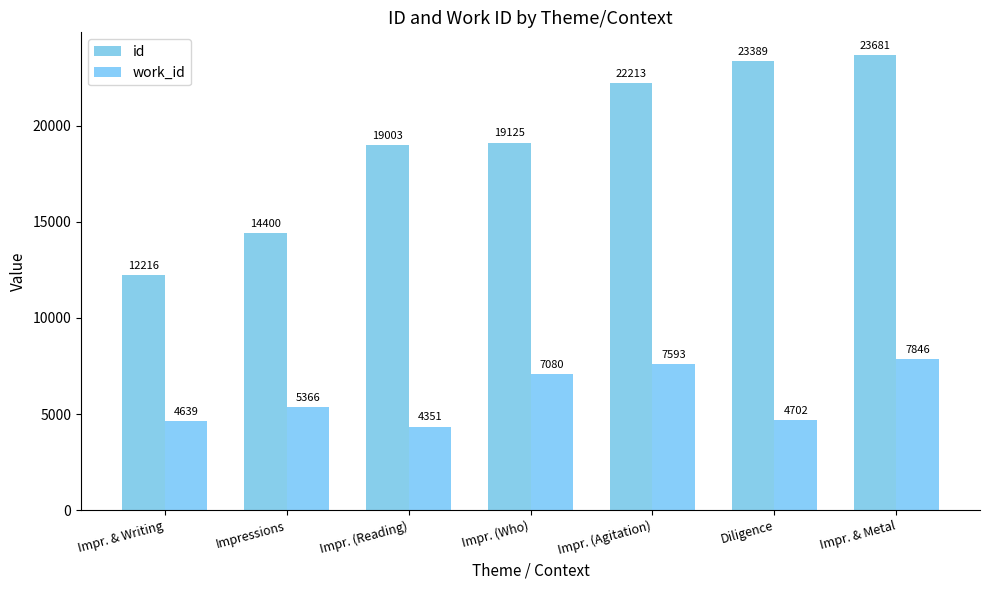

The value of id at Diligence is 23389. True or false?

True